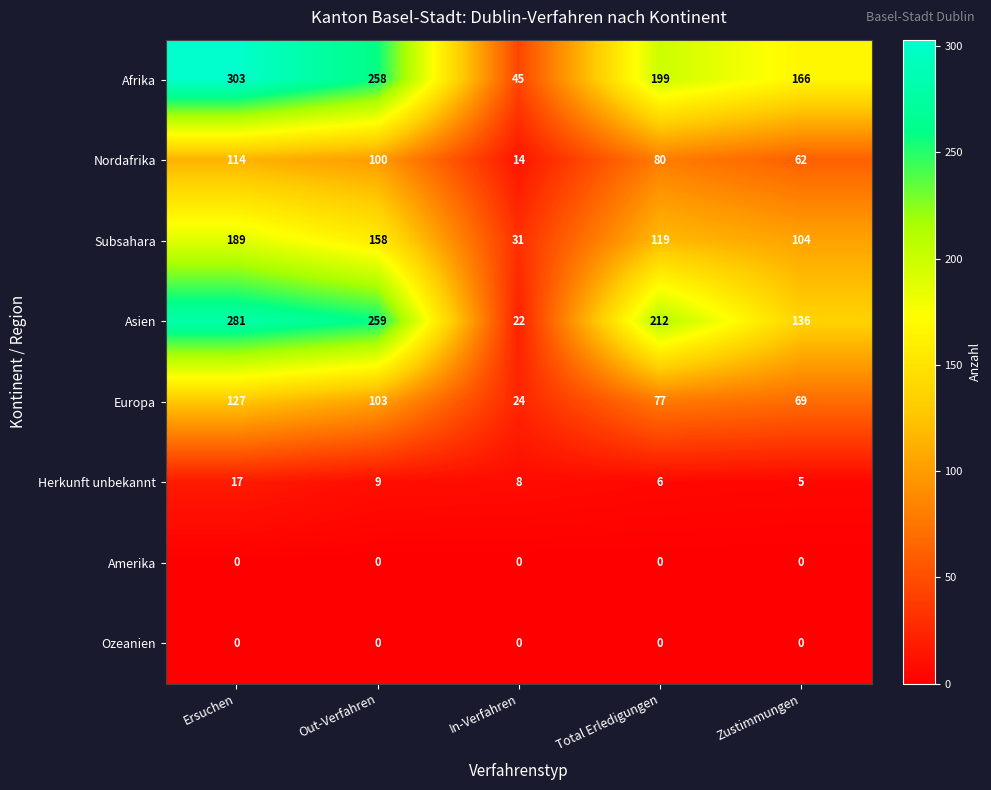

Where does the Subsahara series first go above 119?

Ersuchen